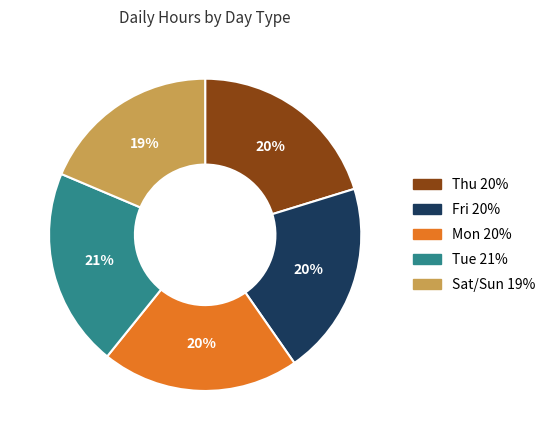

Is there any slice that represents more than half of the pie?

No